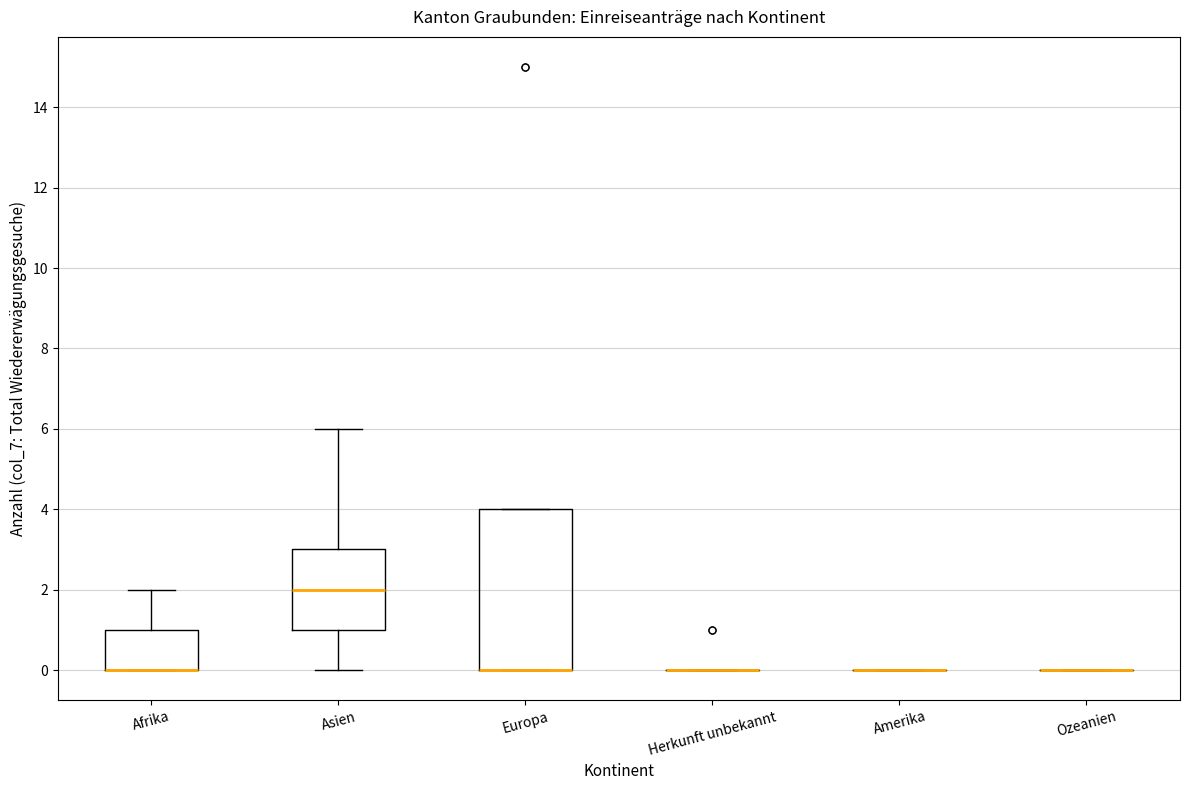

Where is the lower edge of the box for Europa on the y-axis? The values are not printed on the chart, so give them approximately, as read against the axis.

0